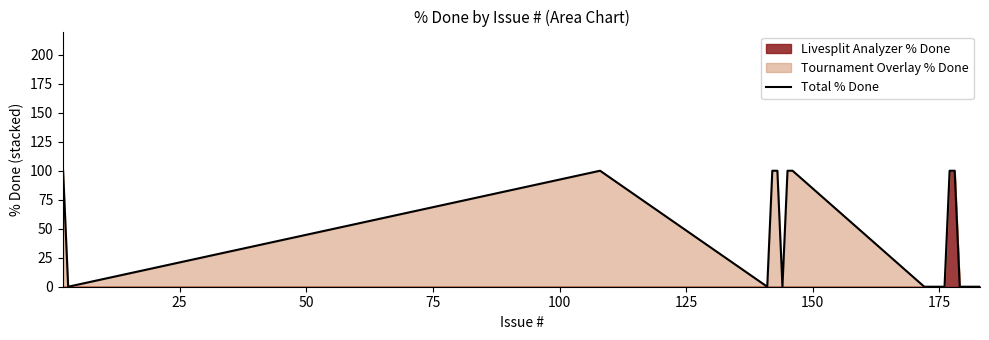

True or false: the data shows 69 at 15.

False